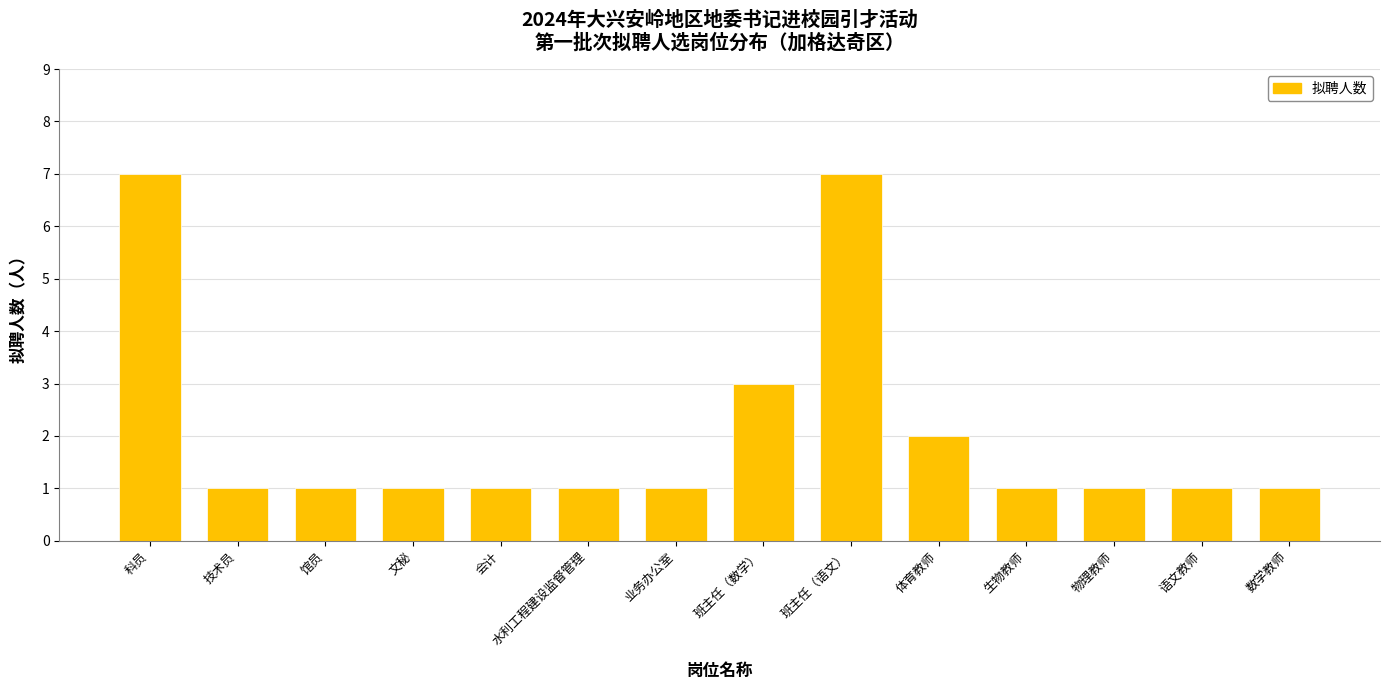

Reading left to right, what are all the values shown in this chart?

科员=7	技术员=1	馆员=1	文秘=1	会计=1	水利工程建设监督管理=1	业务办公室=1	班主任（数学）=3	班主任（语文）=7	体育教师=2	生物教师=1	物理教师=1	语文教师=1	数学教师=1